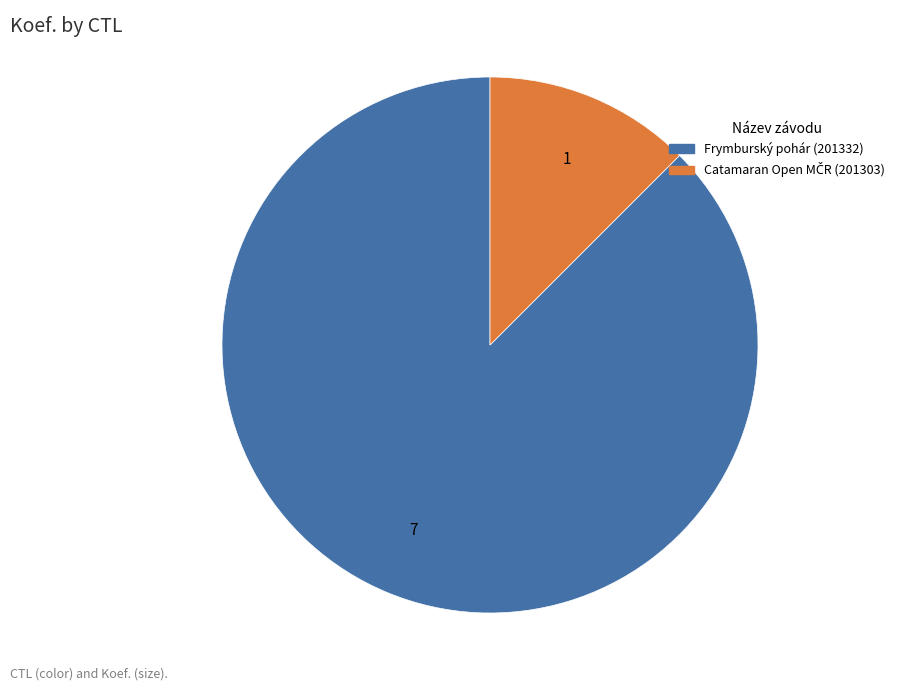

How many segments does this pie chart have?

2